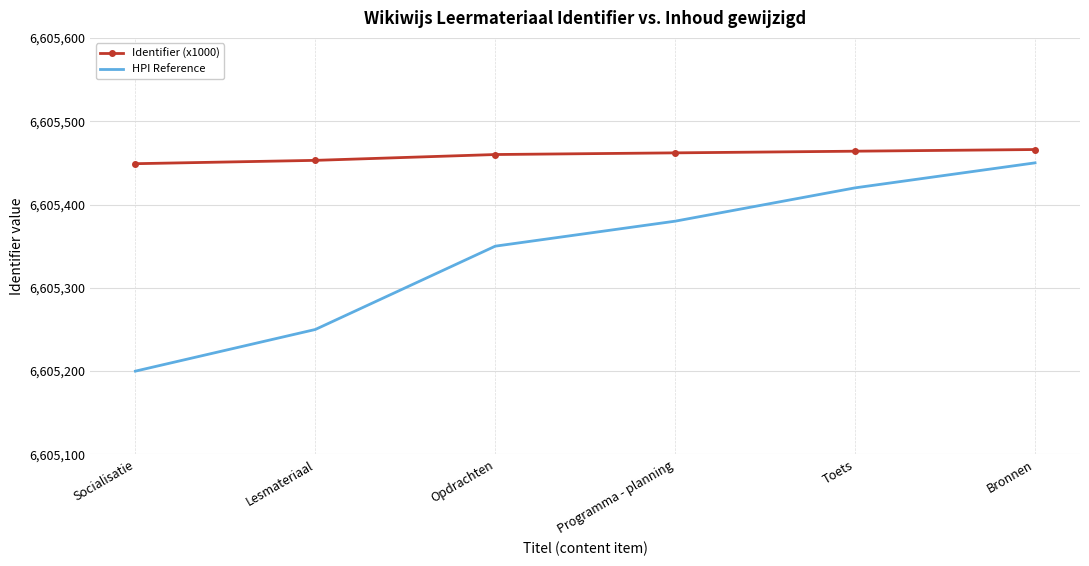

At which category is the sum across all series the highest?

Bronnen